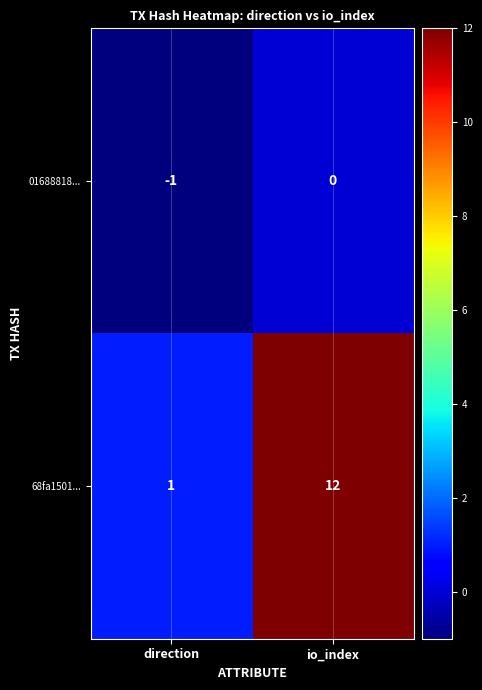

At which label is 68fa1501... closest to 6?

direction